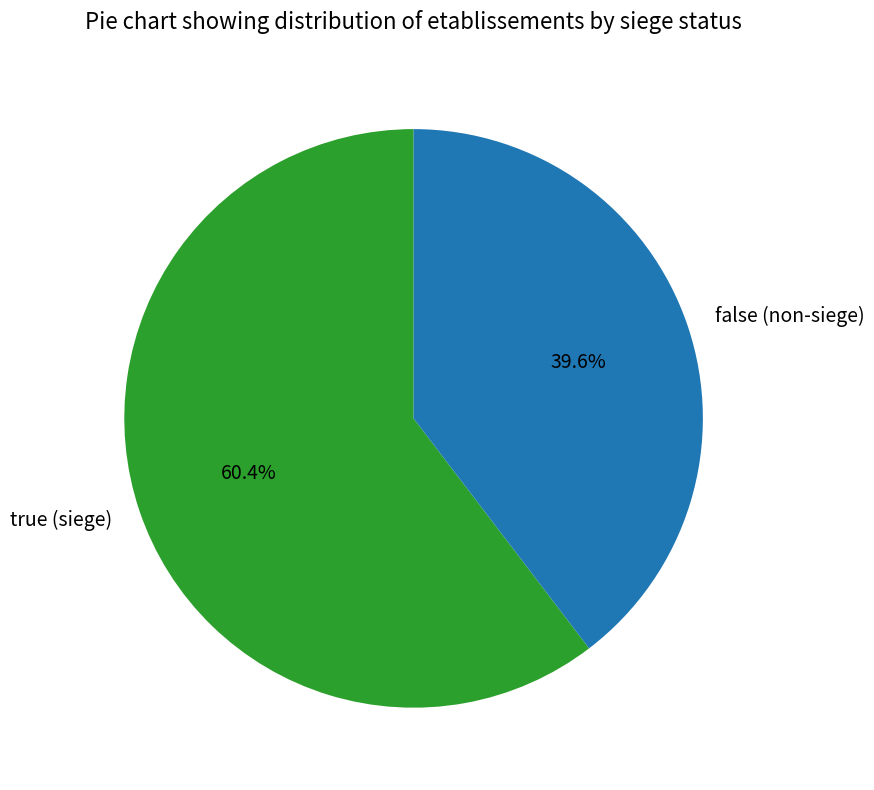

Rank the categories by value from lowest to highest.

false, true